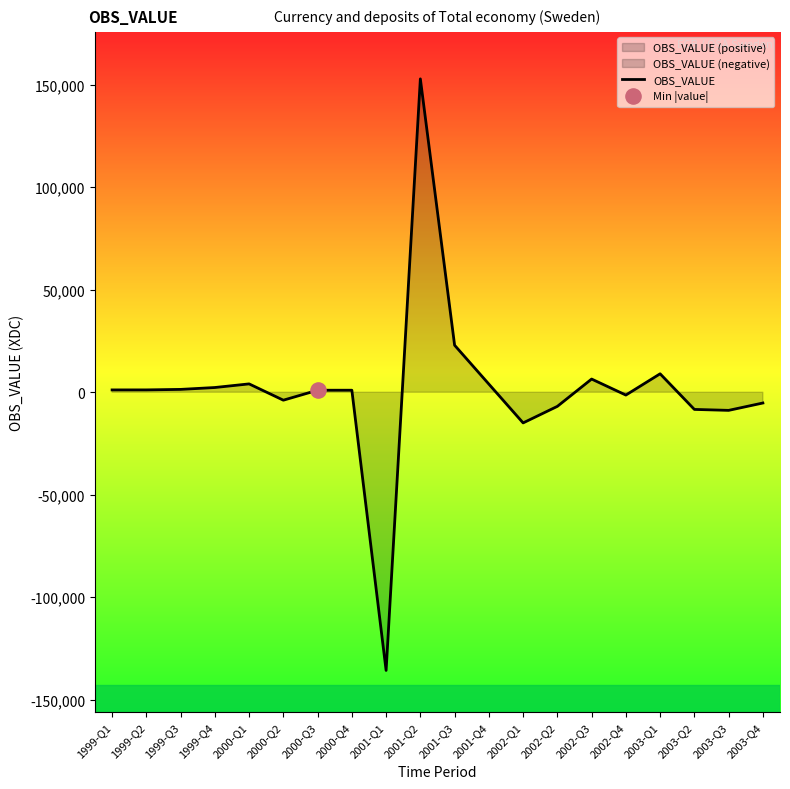

What is the ratio of the value at 2003-Q1 to the value at 1999-Q1?

7.9